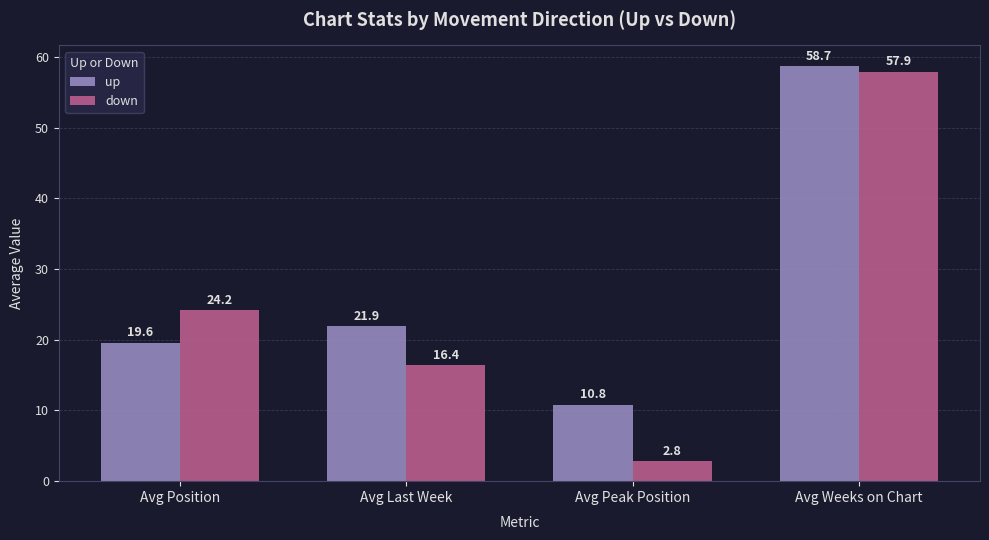

What is the label of the 3rd bar from the right?

Avg Last Week